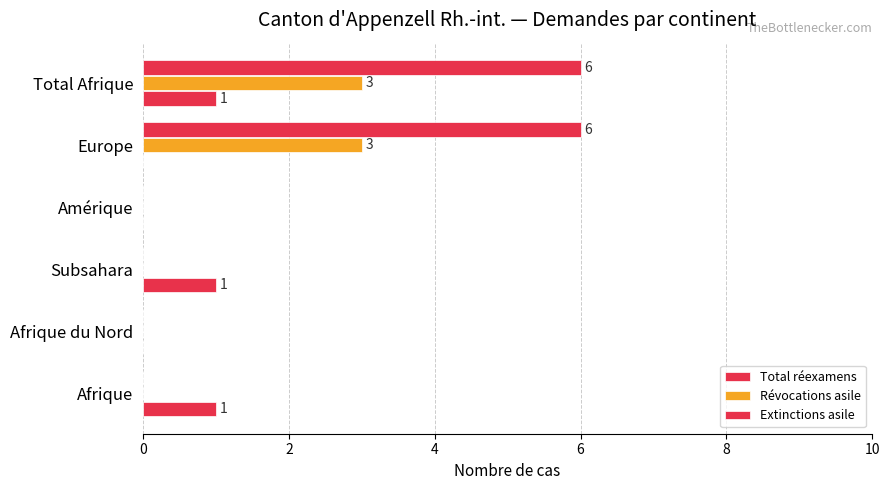

How many data points does each series have?

6